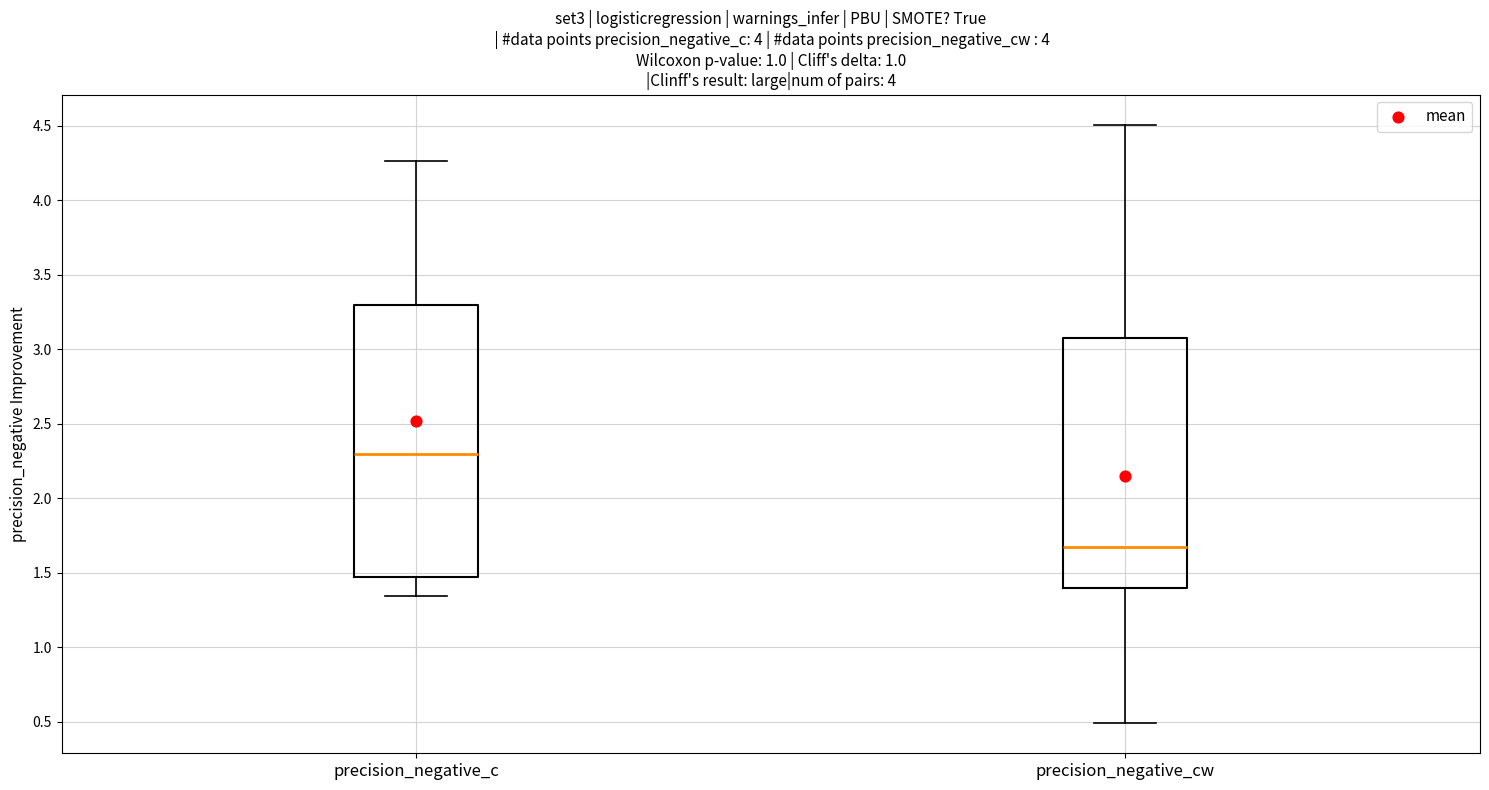

Which box's median line is the highest?

precision_negative_c